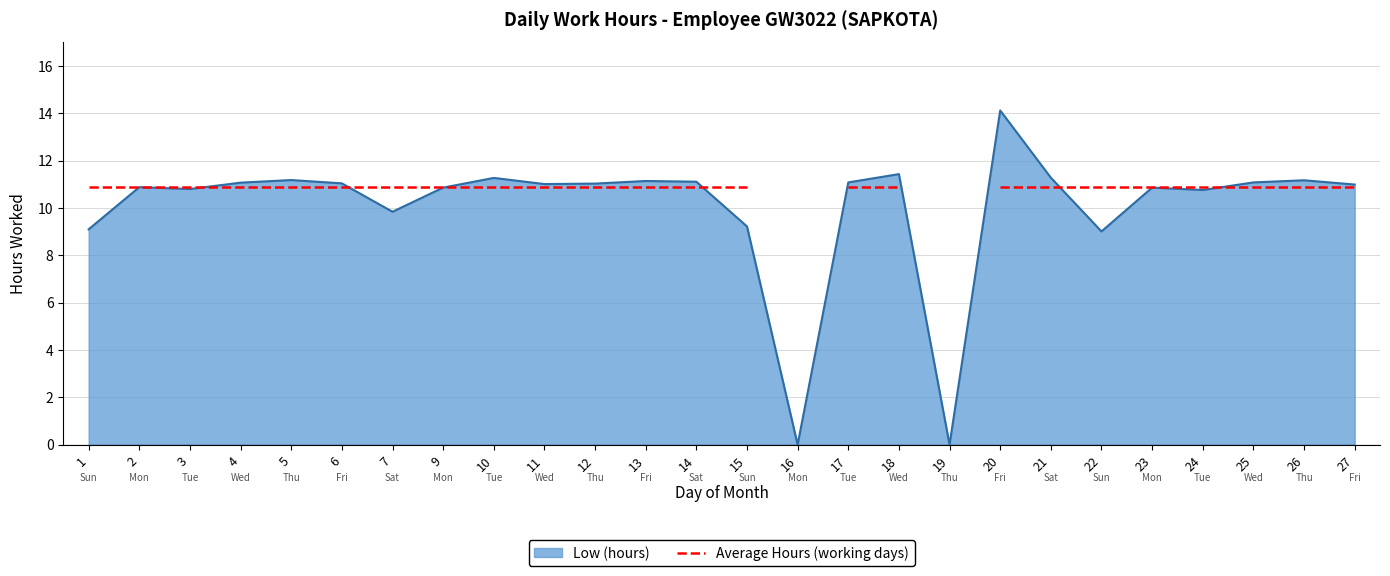

Which category has the highest value across all series?

20